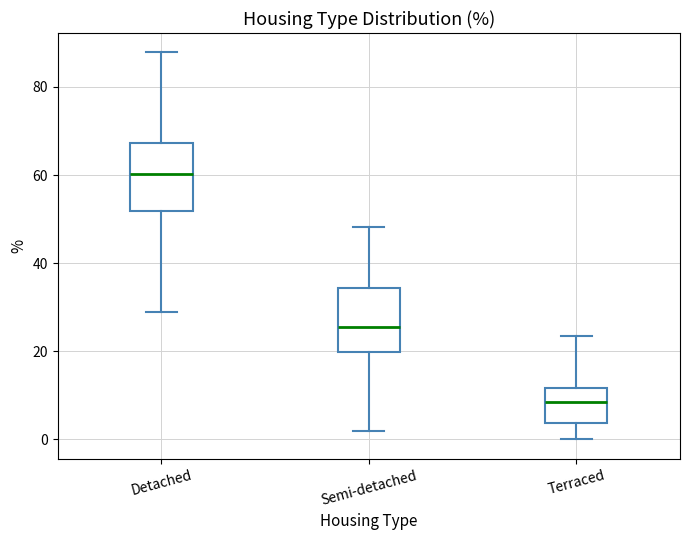

Where does the median line of the box for Semi-detached sit on the y-axis? The values are not printed on the chart, so give them approximately, as read against the axis.

26